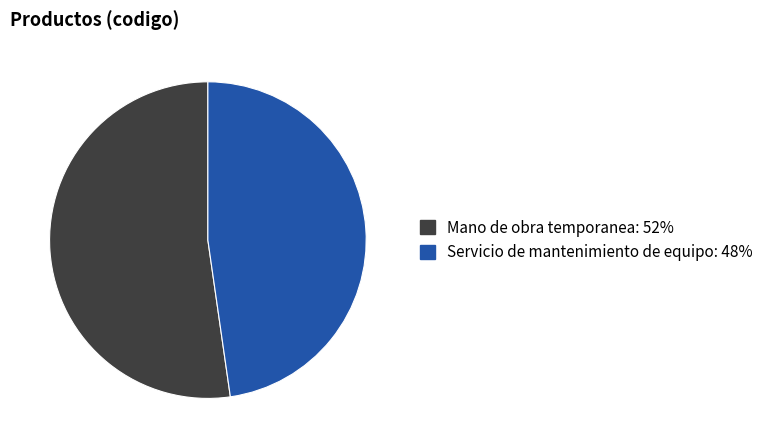

Do Mano de obra temporanea and Servicio de mantenimiento de equipo together represent more than half of the pie?

Yes